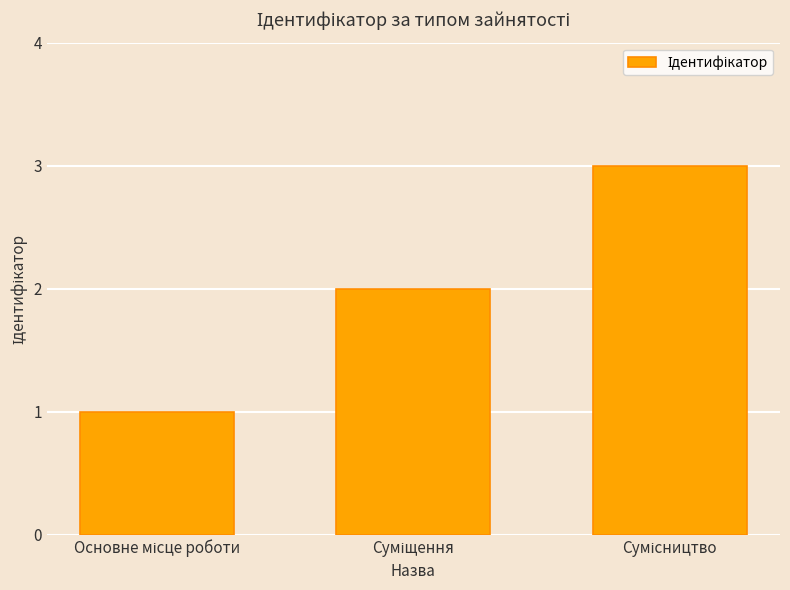

Reading right to left, list all the values displayed in this chart.

3	2	1